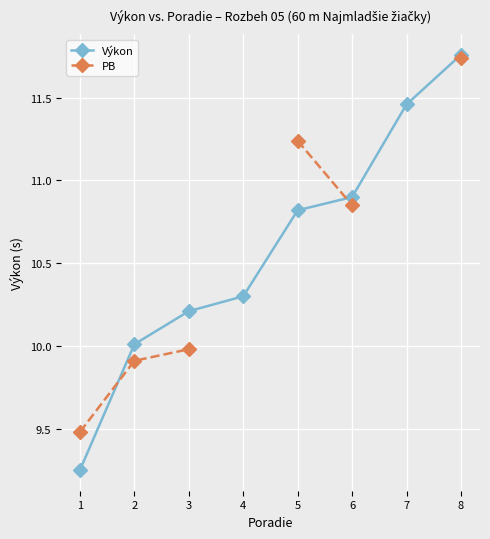

True or false: Výkon has more than 0 points higher than both neighbors.

False